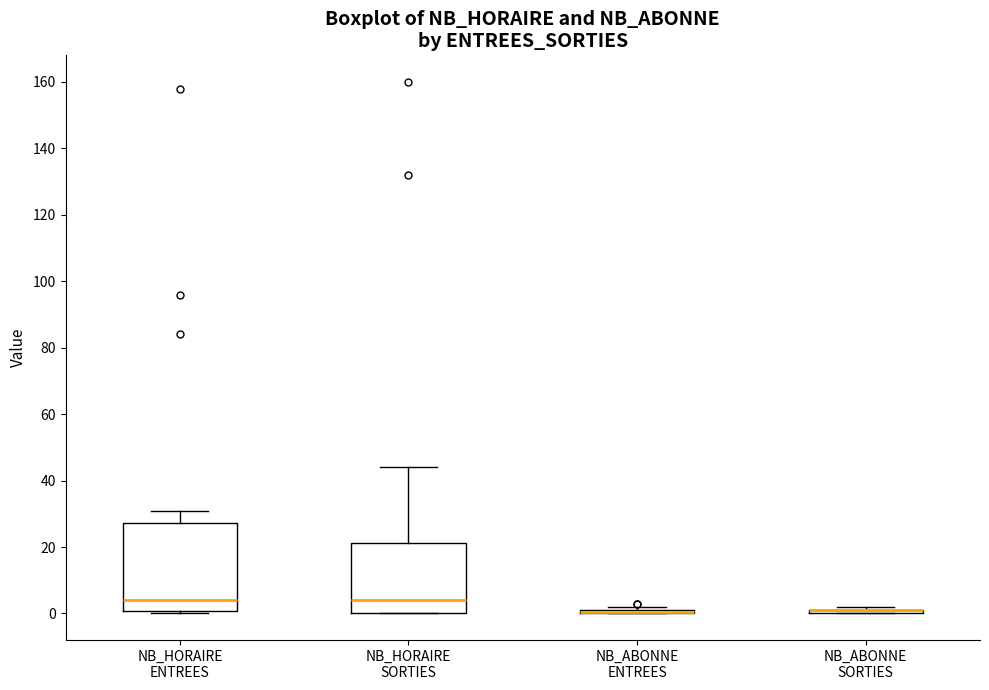

Which box is the tallest, from its lower edge to its upper edge?

NB_HORAIRE ENTREES